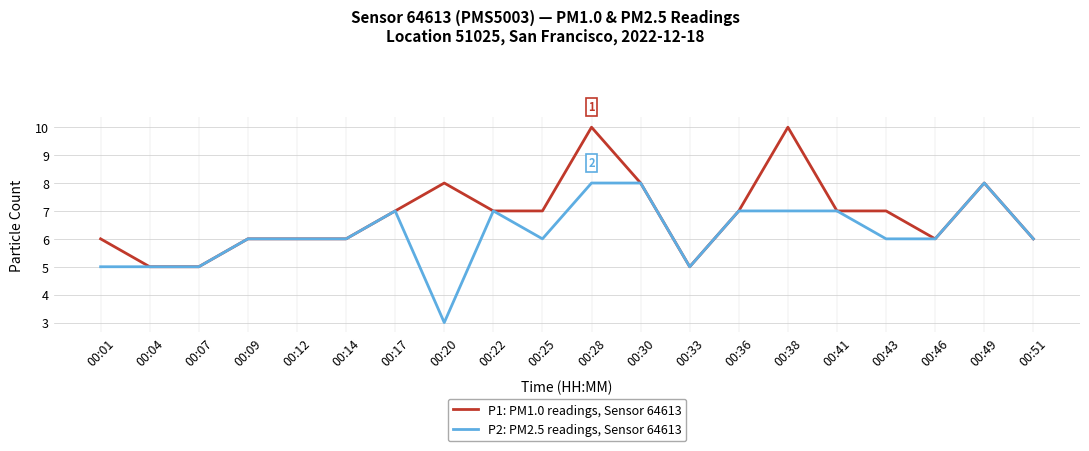

Rank the series by their average value, from lowest to highest.

P2: PM2.5 readings, Sensor 64613, P1: PM1.0 readings, Sensor 64613